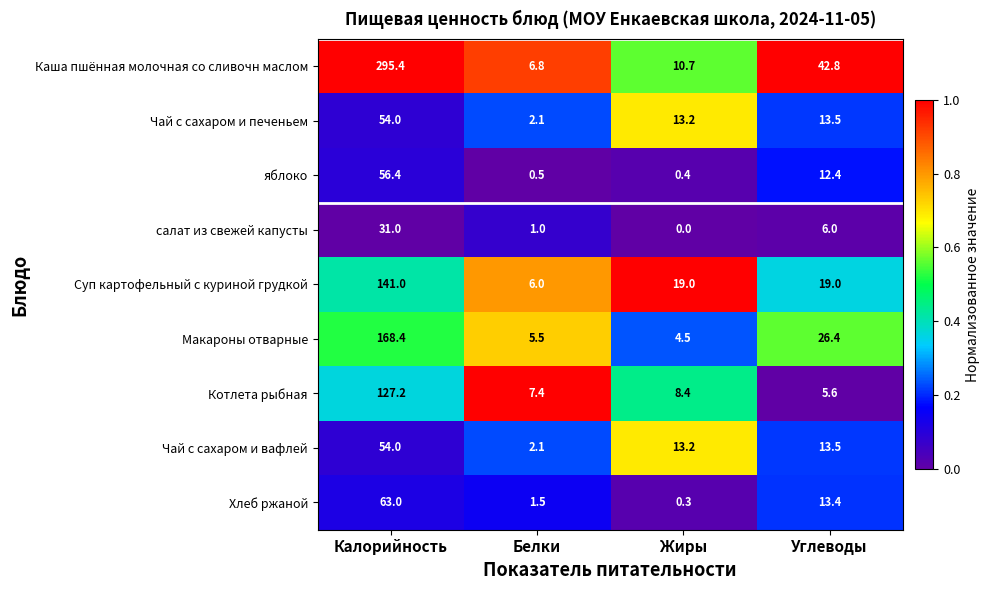

Which label corresponds to the smallest value in the chart?

Жиры